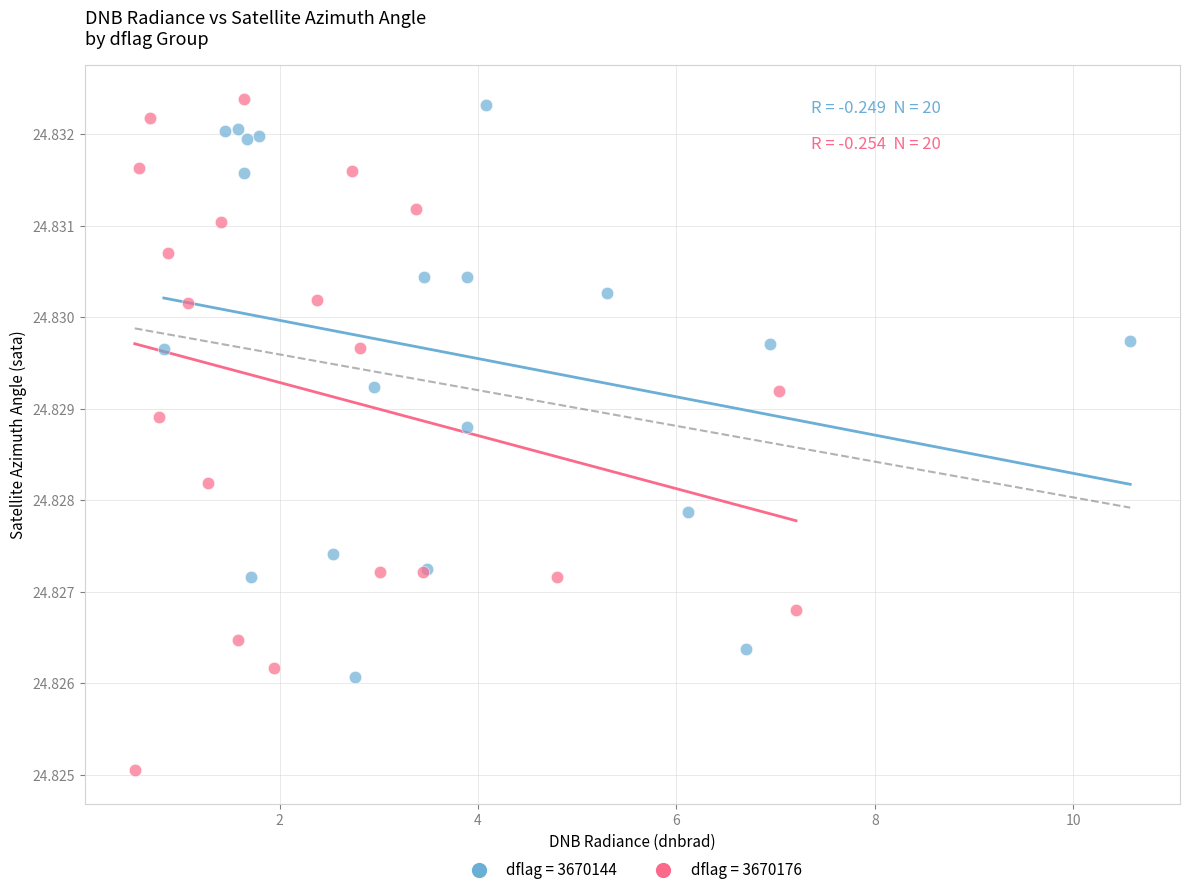

Which series reaches the maximum Y coordinate?

dflag = 3670176